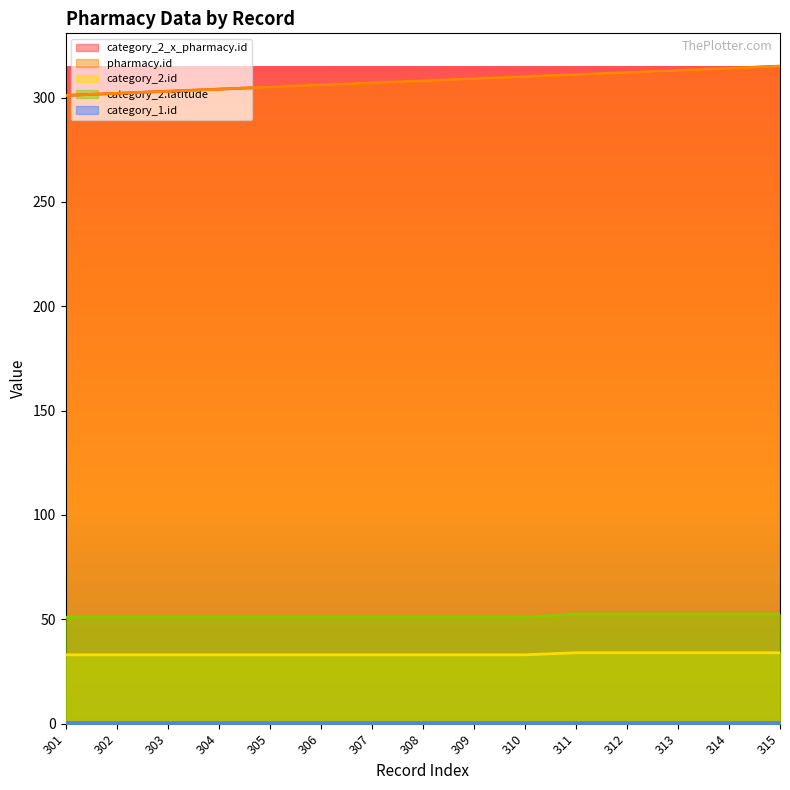

True or false: category_2.latitude has more than 2 interior local peaks.

False